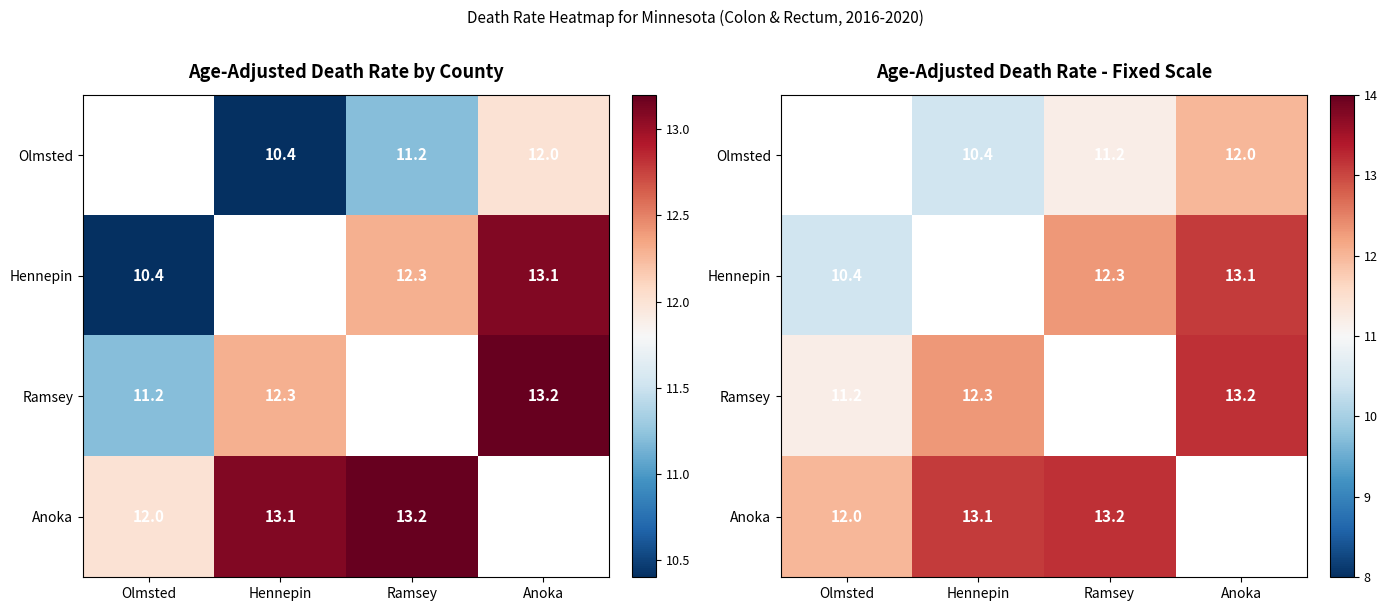

Between Ramsey and Hennepin, which is larger?

Ramsey